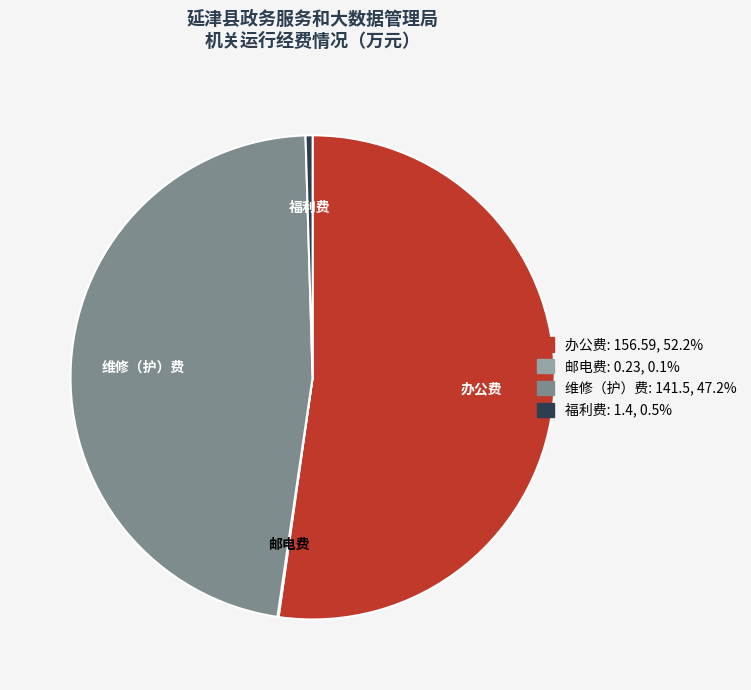

Is there a majority slice in this chart?

Yes